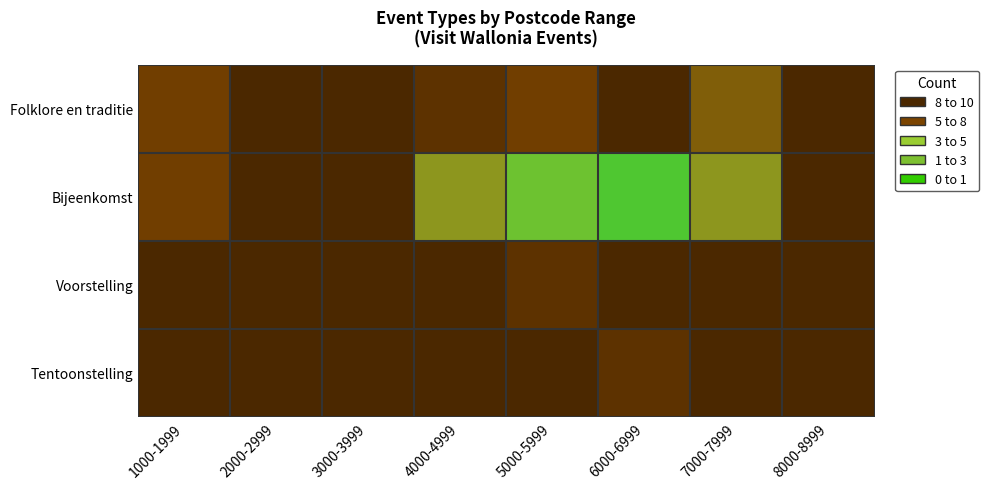

Which category has the highest value across all series?

6000-6999